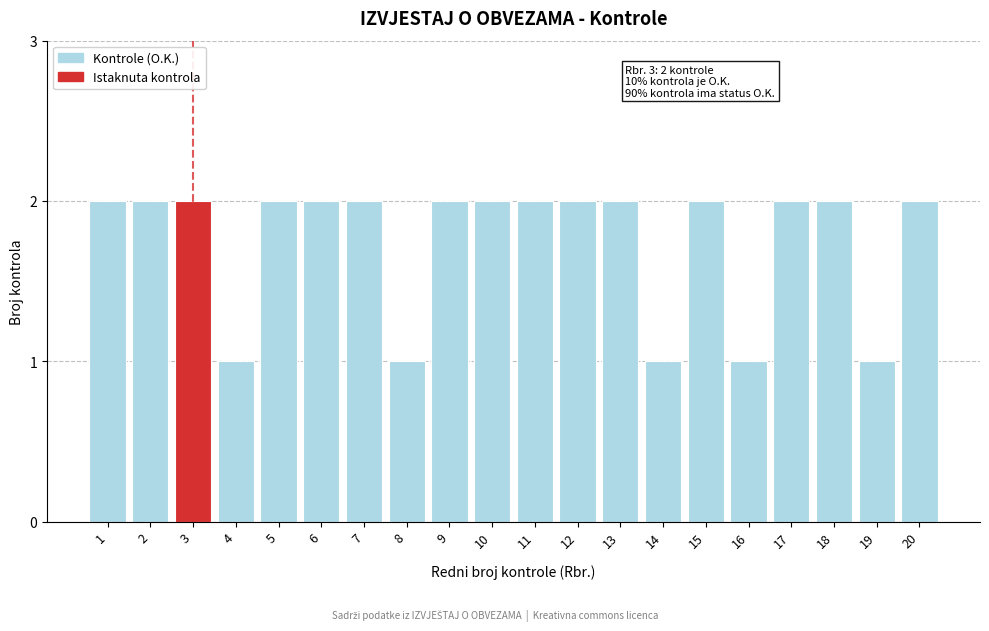

Reading left to right, what are all the values shown in this chart?

1=2	2=2	3=2	4=1	5=2	6=2	7=2	8=1	9=2	10=2	11=2	12=2	13=2	14=1	15=2	16=1	17=2	18=2	19=1	20=2